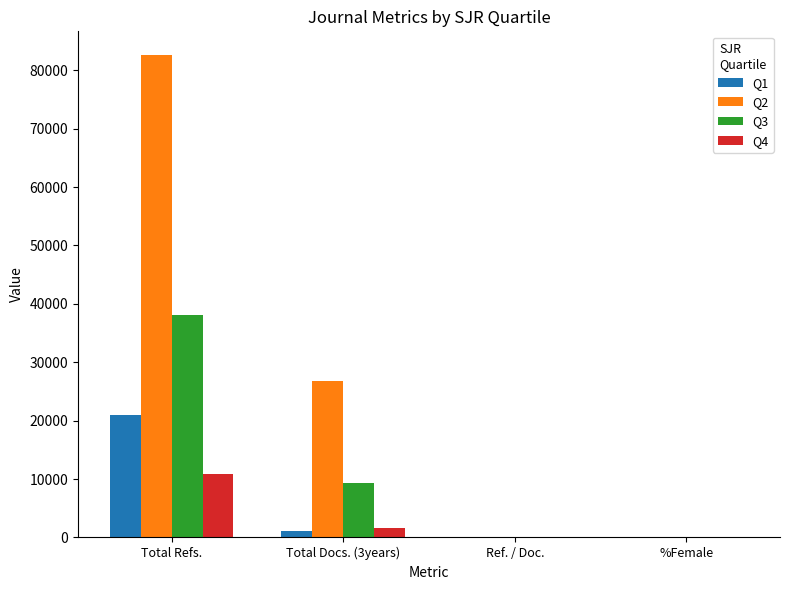

Is the value of Q4 at Total Refs. greater than the value of Q1 at Ref. / Doc.?

Yes